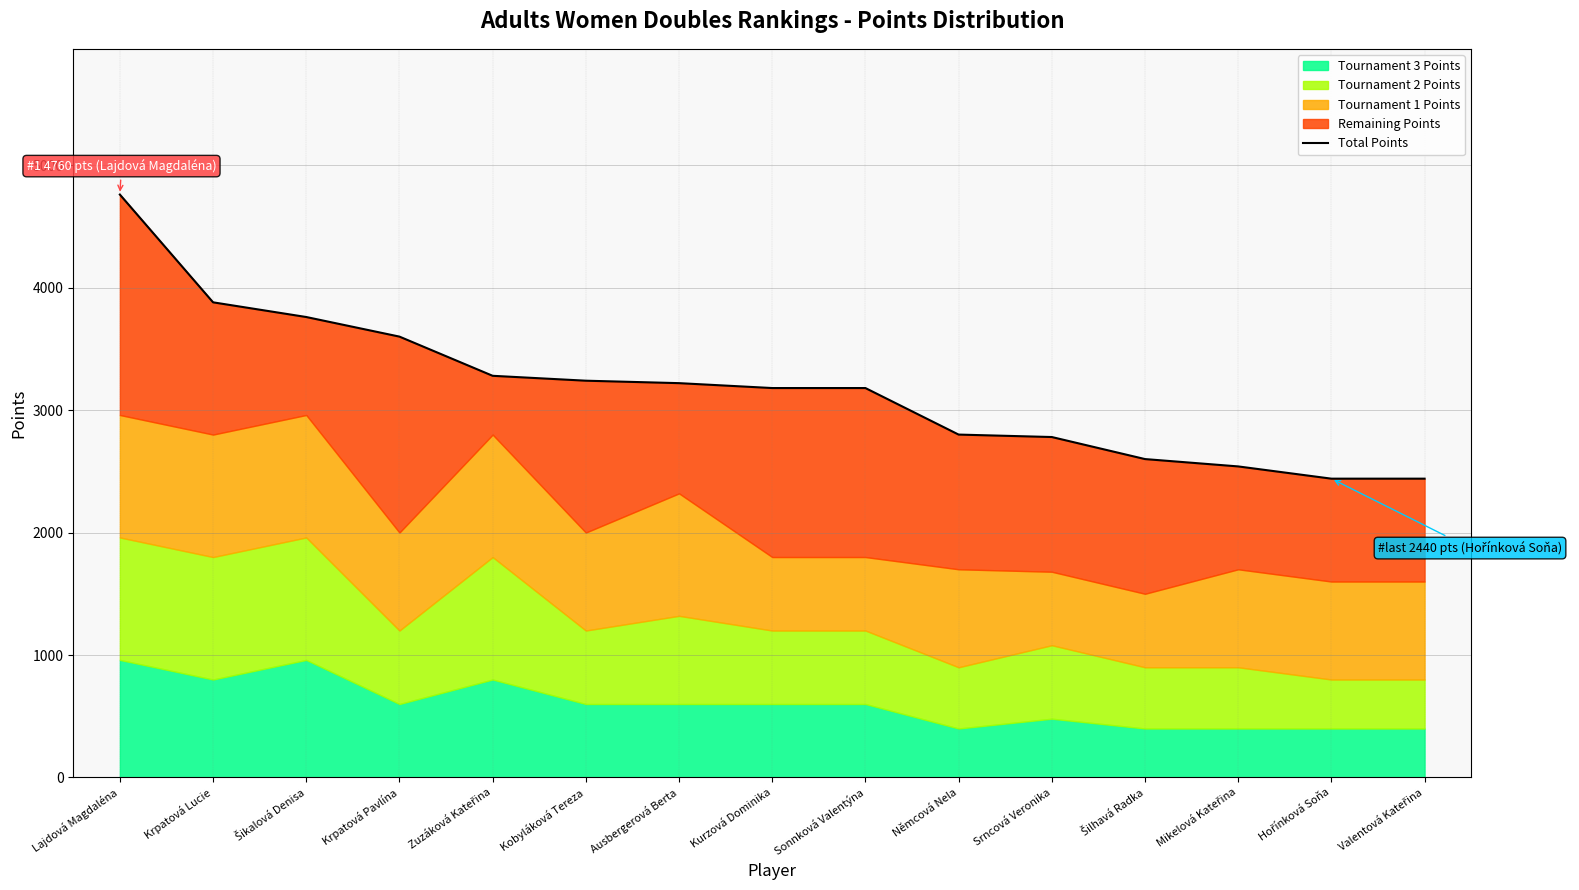

What is the sum of all values?

47700